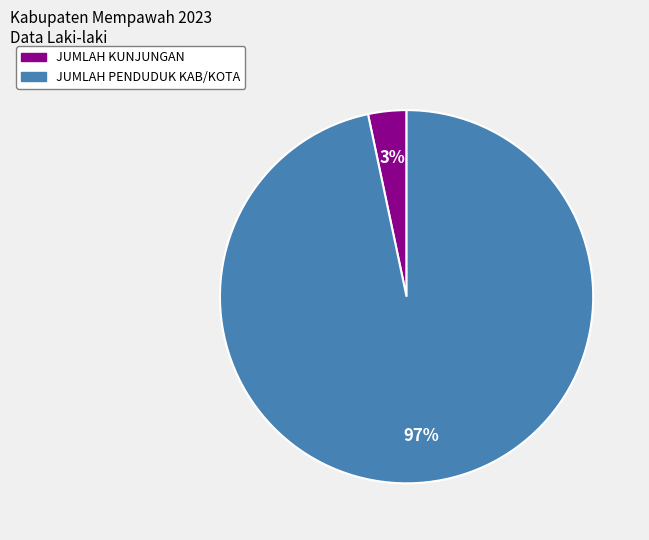

Is there a majority slice in this chart?

Yes